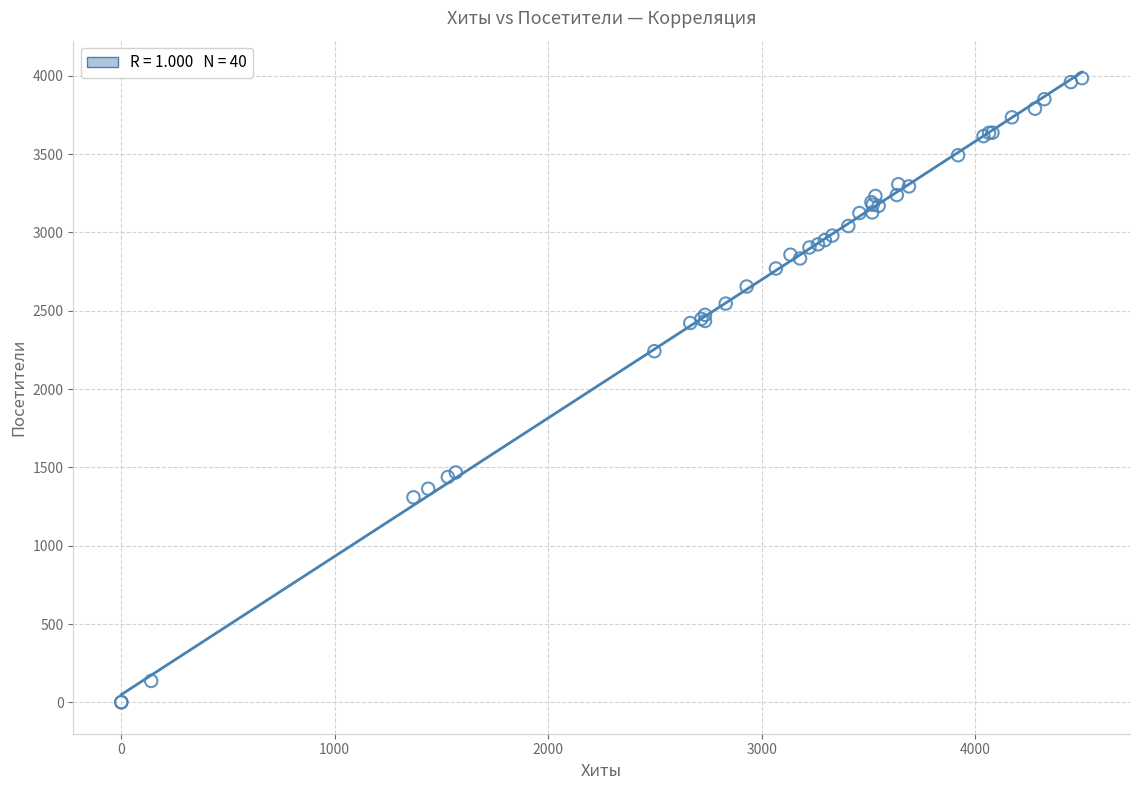

What Y value in the scatter plot is closest to 1993?

2242